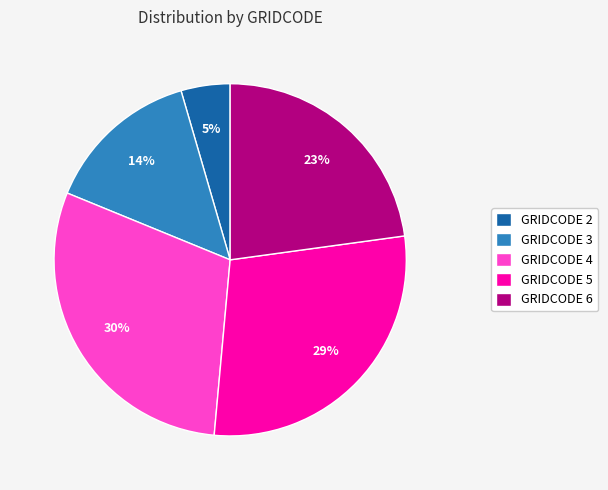

True or false: GRIDCODE 3 accounts for 14% of the total.

True